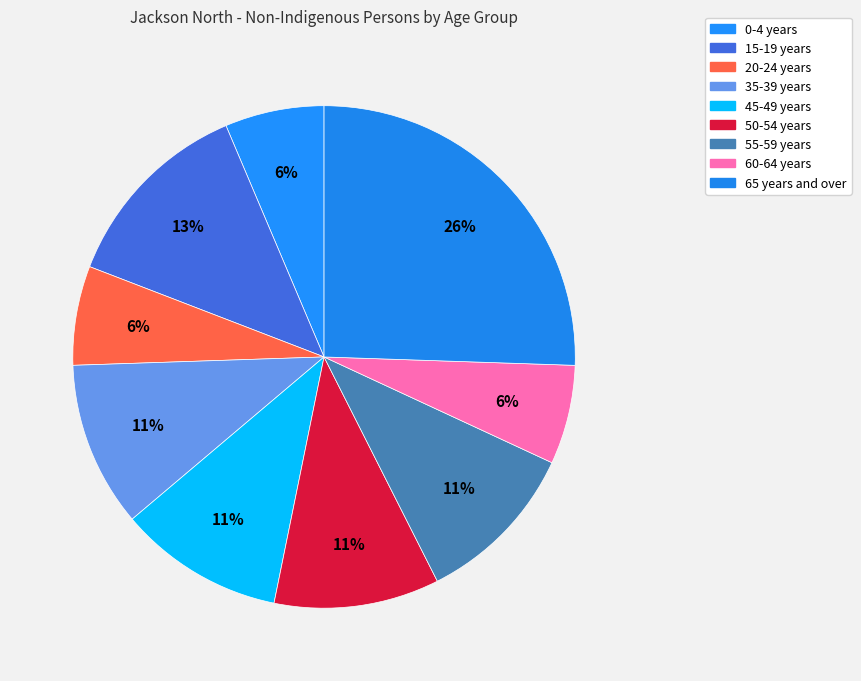

How many segments does this pie chart have?

9